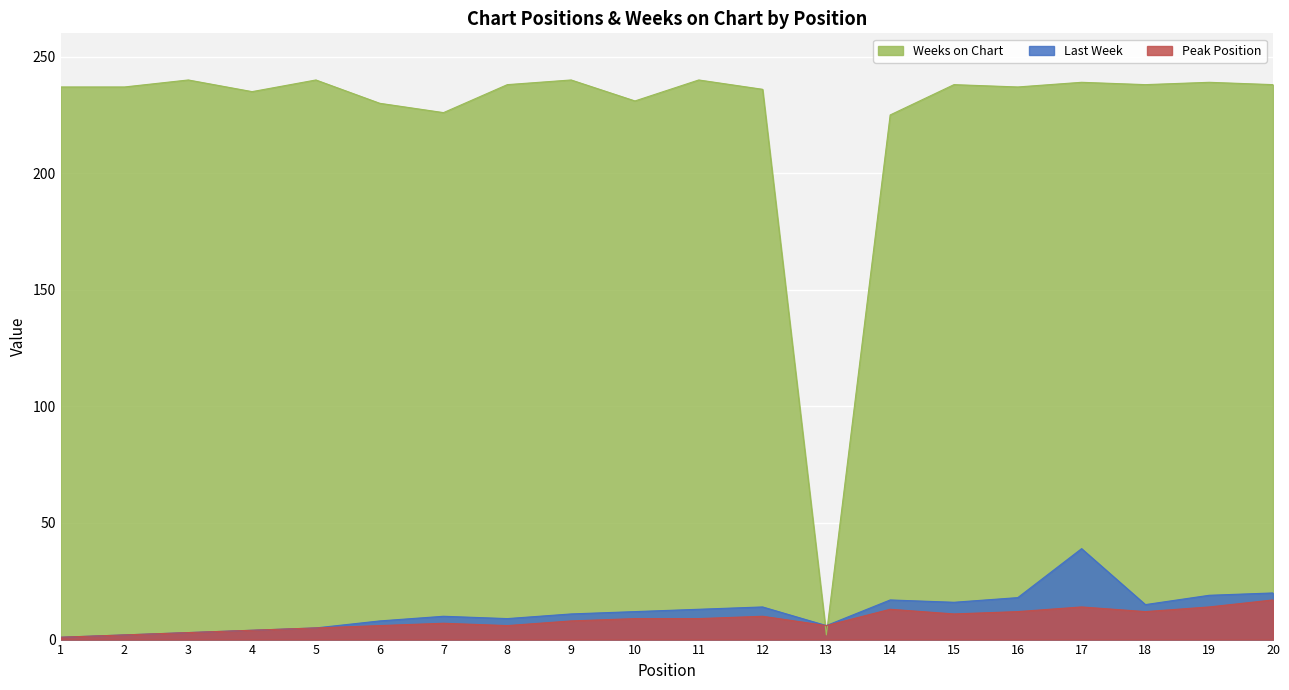

Reading right to left, transcribe all the data shown in this chart.

Last Week: 20	19	15	39	18	16	17	6	14	13	12	11	9	10	8	5	4	3	2	1
Peak Position: 17	14	12	14	12	11	13	6	10	9	9	8	6	7	6	5	4	3	2	1
Weeks on Chart: 238	239	238	239	237	238	225	2	236	240	231	240	238	226	230	240	235	240	237	237